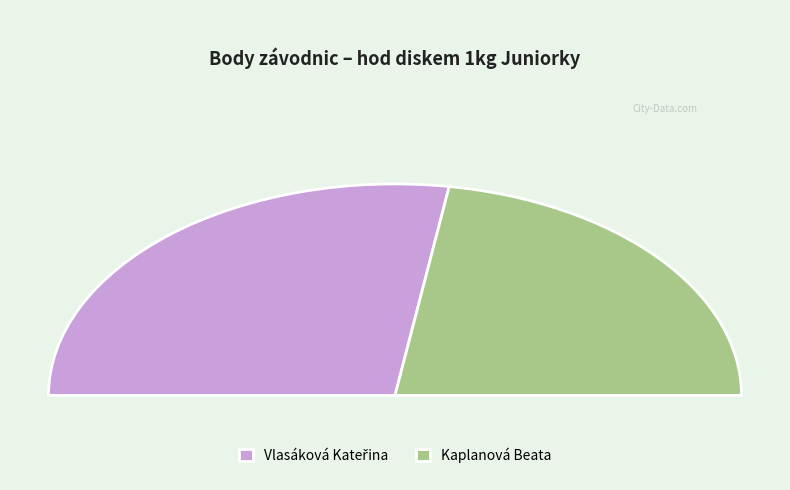

Rank the categories by value from lowest to highest.

Kaplanová Beata, Vlasáková Kateřina